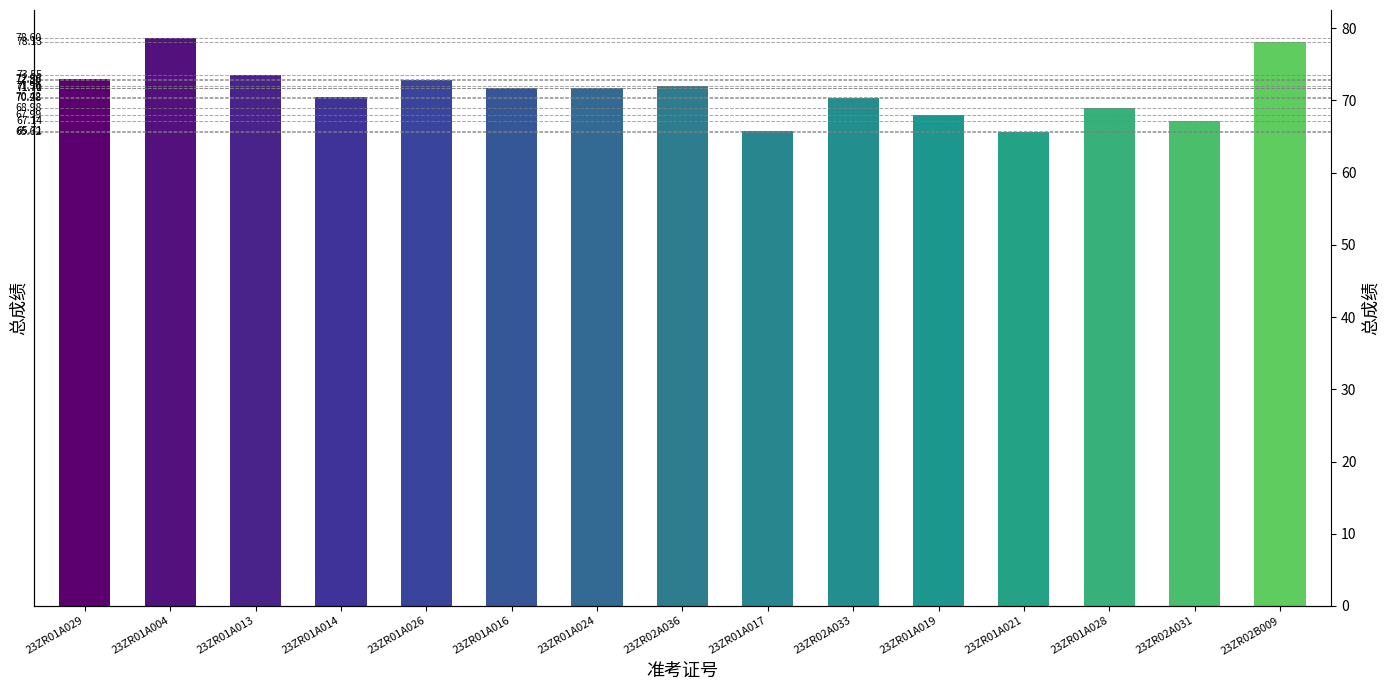

What is the approximate value at 23ZR01A014?

70.4